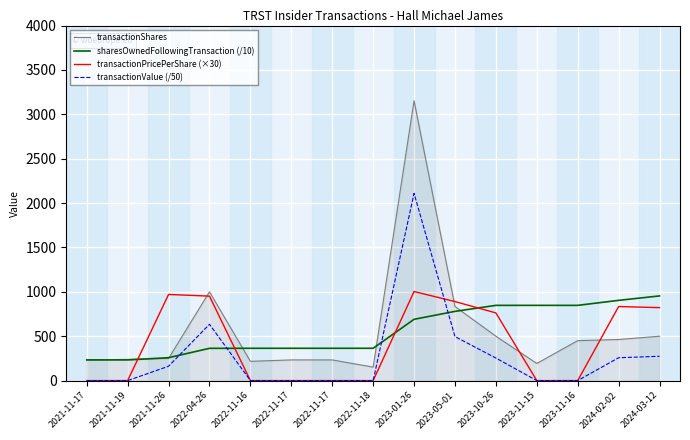

What is the label of the 8th point from the left?

2022-11-18